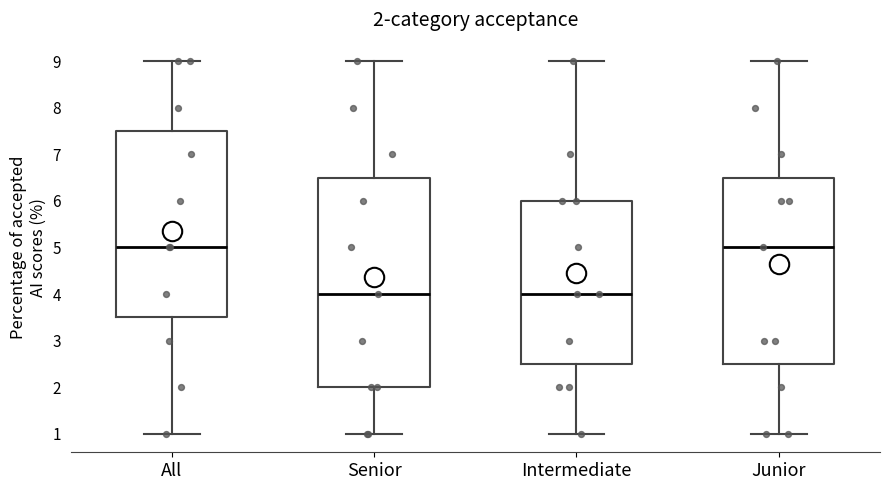

Which box is the tallest, from its lower edge to its upper edge?

Senior